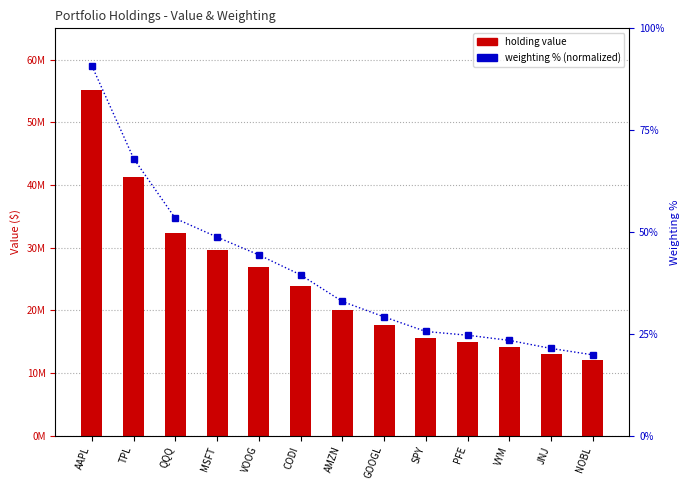

What is the difference between the Value (portfolio holding) values at AMZN and NOBL?

7951000.0